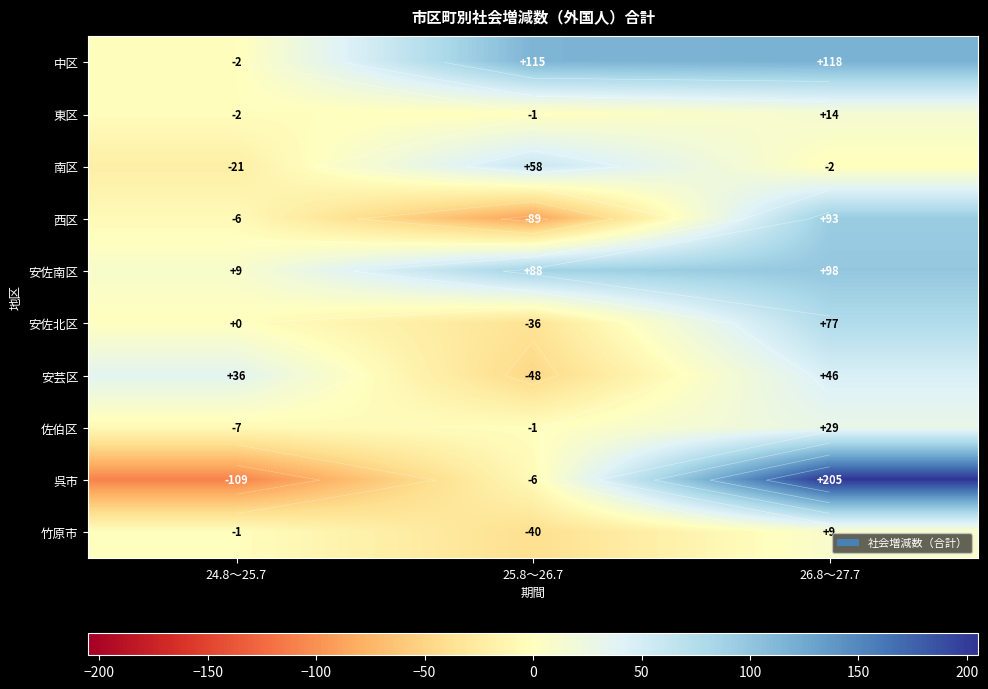

What is the difference between the 呉市 values at 25.8～26.7 and 24.8～25.7?

103